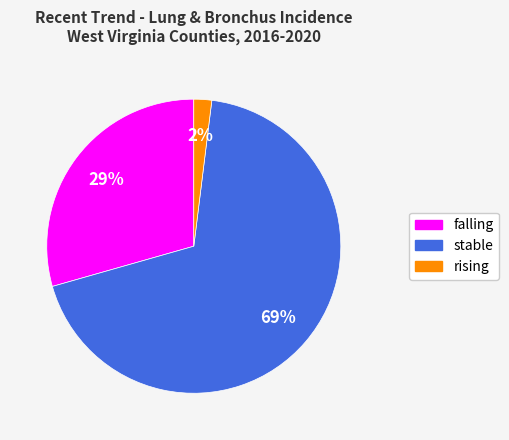

Between stable and rising, which is larger?

stable